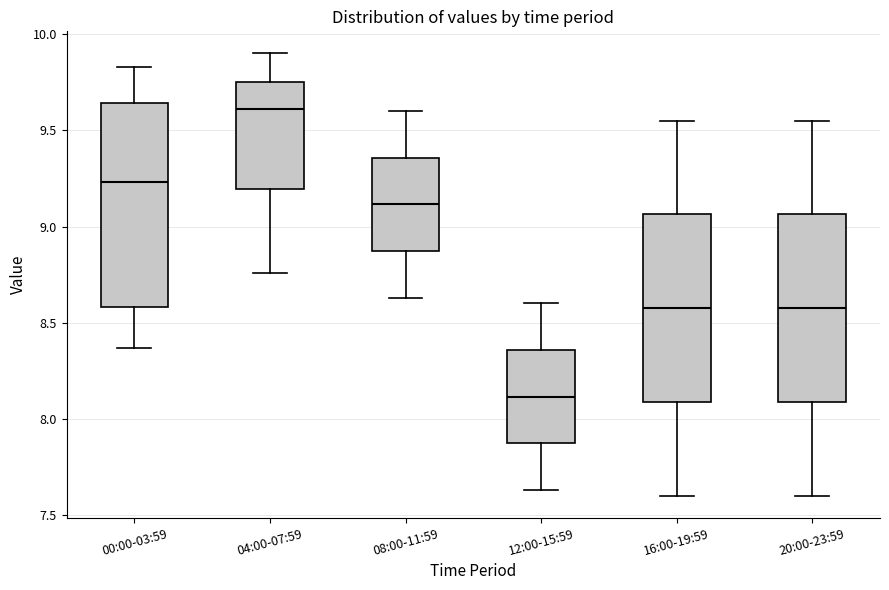

Reading left to right, transcribe this box plot: for each box, give where its median line is, the range the box spans, and where its two whiskers end, as read against the y-axis. The values are not printed on the chart, so give them approximately, as read against the axis.

00:00-03:59: median 9.25, box 8.60 to 9.65, whiskers 8.35 to 9.85
04:00-07:59: median 9.60, box 9.20 to 9.75, whiskers 8.75 to 9.90
08:00-11:59: median 9.10, box 8.85 to 9.35, whiskers 8.65 to 9.60
12:00-15:59: median 8.10, box 7.85 to 8.35, whiskers 7.65 to 8.60
16:00-19:59: median 8.60, box 8.10 to 9.05, whiskers 7.60 to 9.55
20:00-23:59: median 8.60, box 8.10 to 9.05, whiskers 7.60 to 9.55